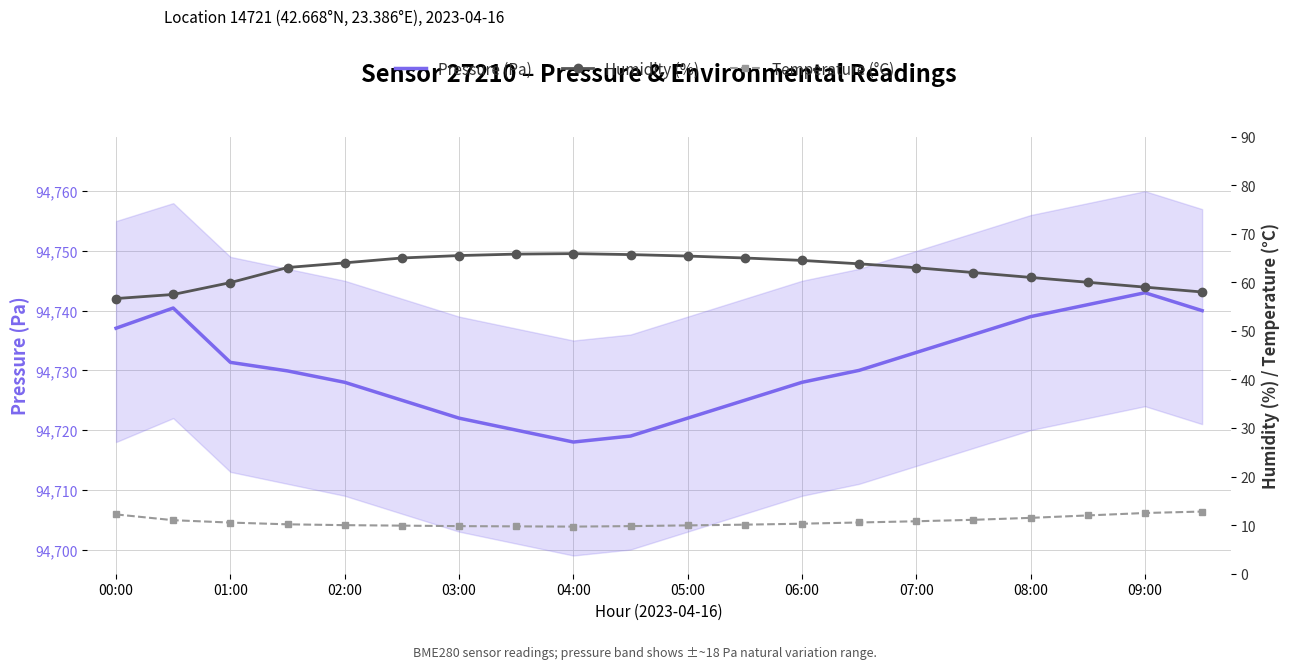

True or false: Temperature (°C) has a value of 20.9 at 19.

False